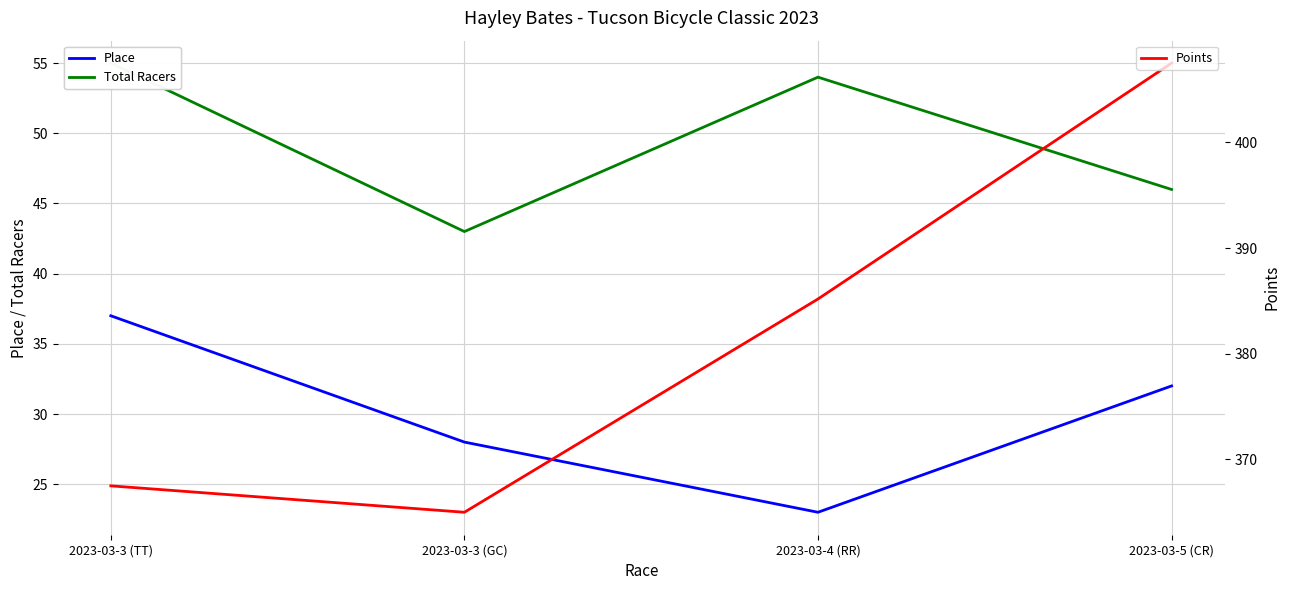

Where does the Place series first go above 32?

2023-03-3 (TT)